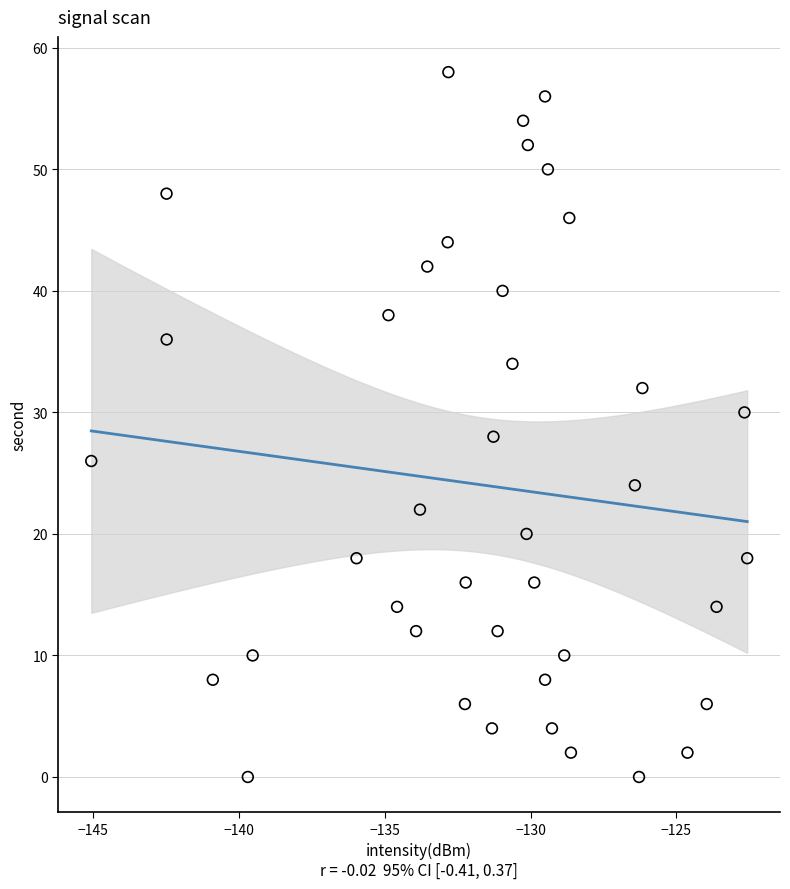

What is the range of Y values (max minus min)?

58